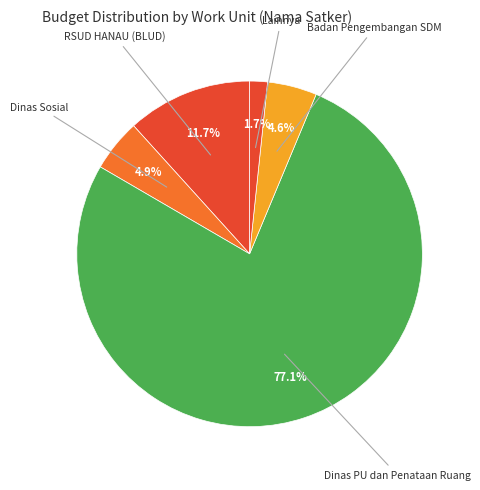

How many slices are in this pie chart?

5